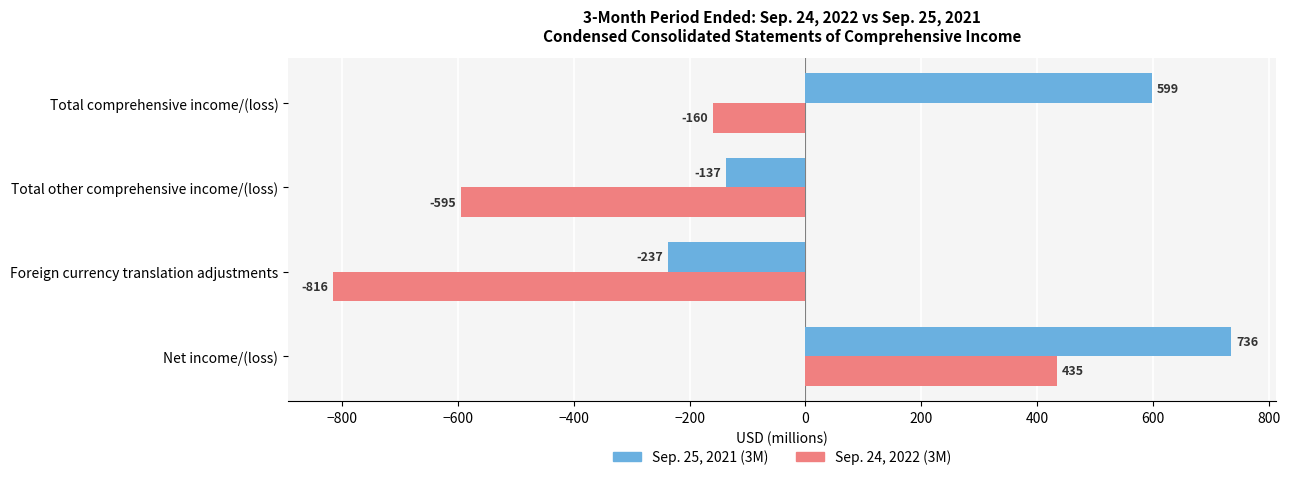

List the series in order of their overall mean, lowest first.

Sep. 24, 2022 (3M), Sep. 25, 2021 (3M)